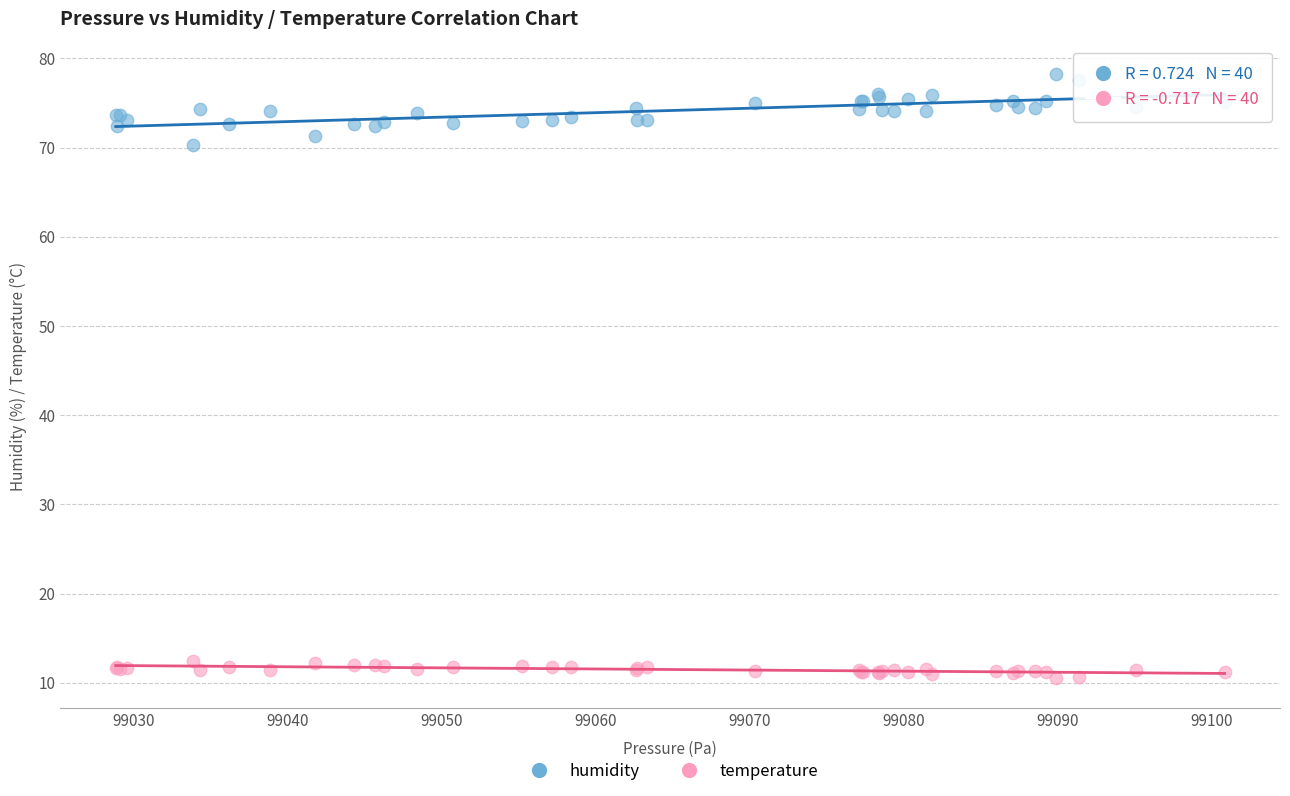

Which series has the widest spread of Y values?

humidity